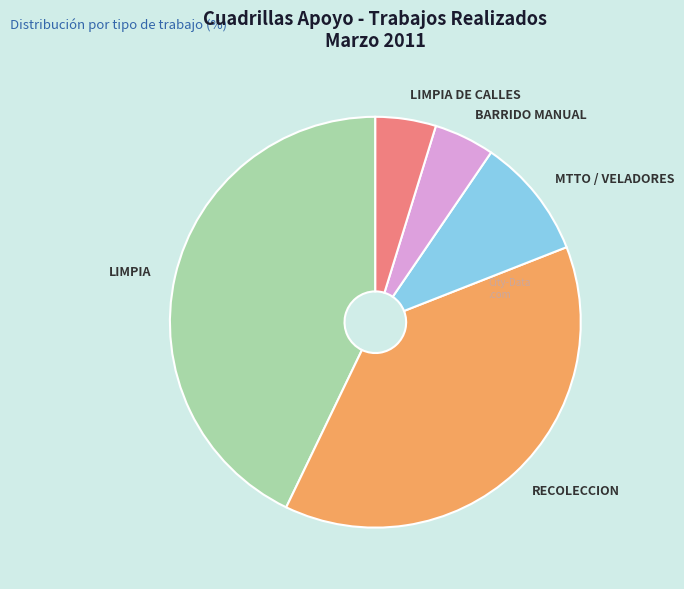

Do LIMPIA and LIMPIA DE CALLES together represent more than half of the pie?

No